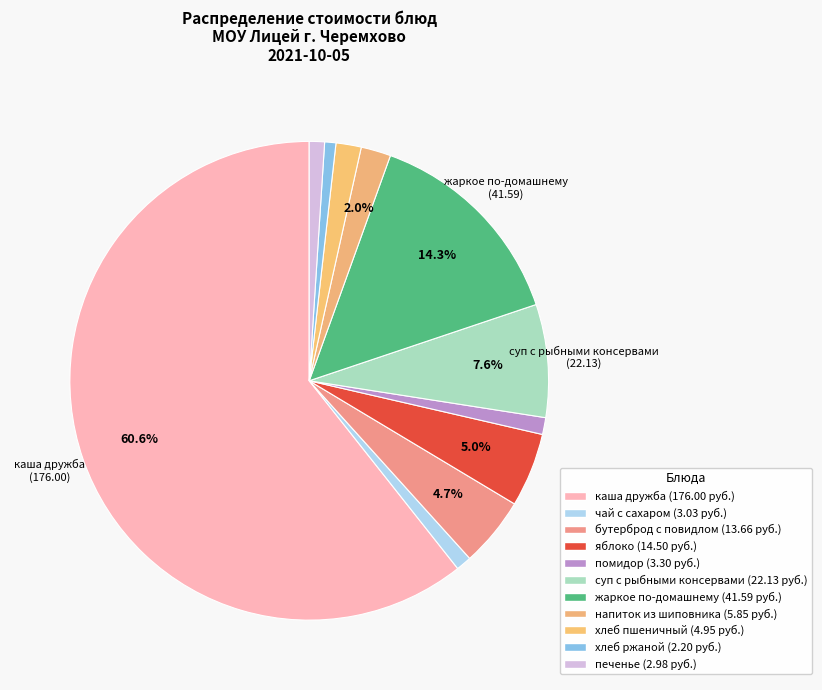

Is it true that хлеб ржаной is 1% of the pie?

True